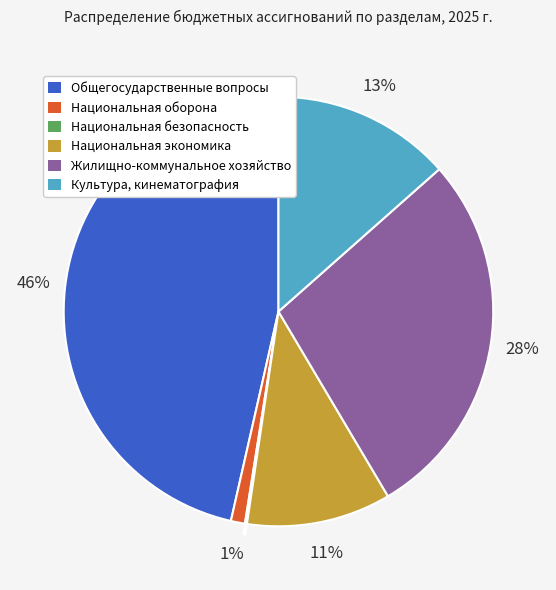

Which slice is the largest?

Общегосударственные вопросы